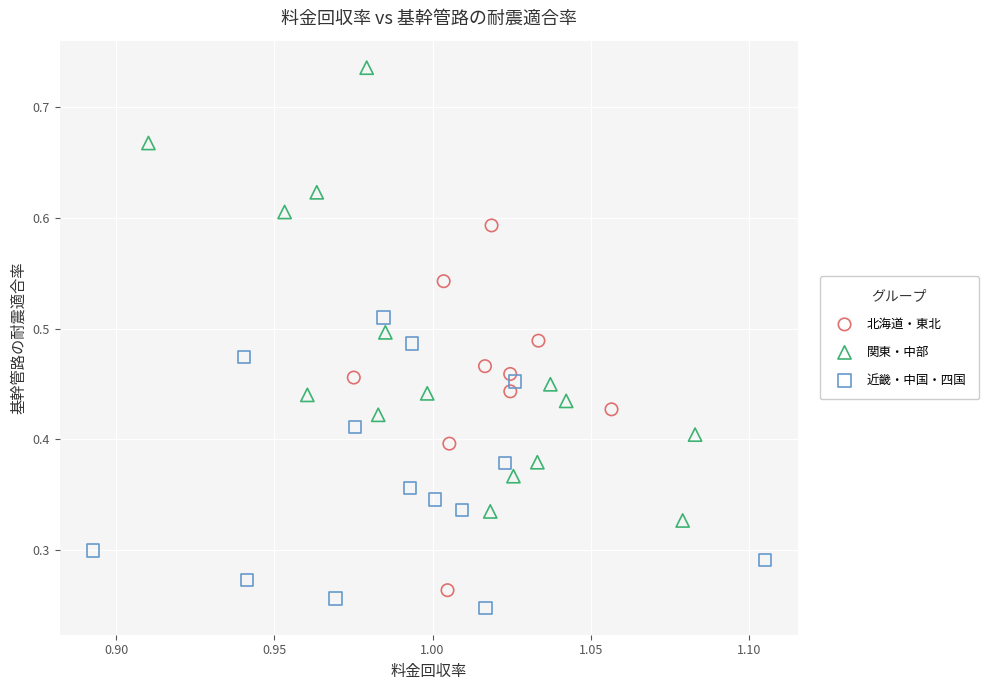

Which series reaches the minimum Y coordinate?

近畿・中国・四国